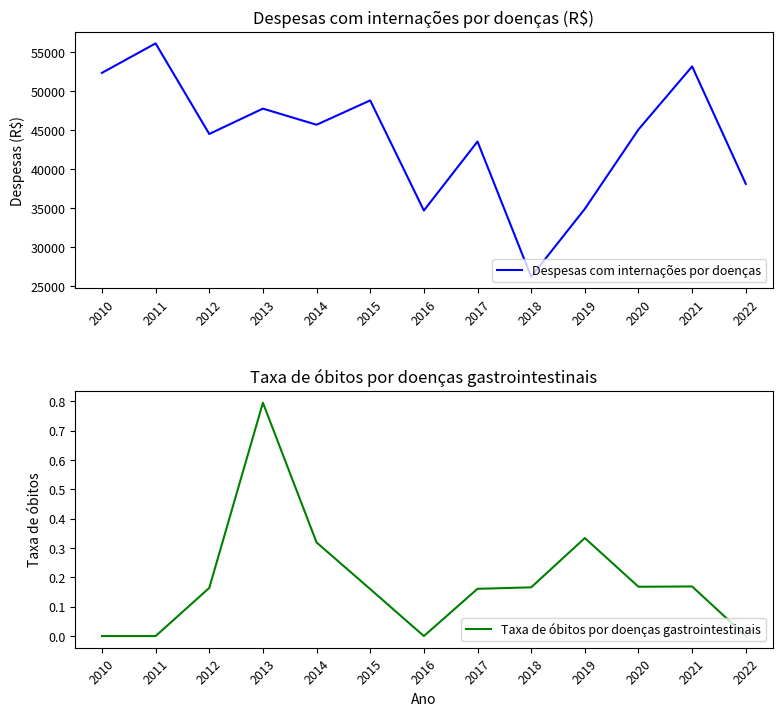

At 2015, list the series in order from smallest to largest.

Taxa de óbitos por doenças gastrointestinais, Despesas com internações por doenças